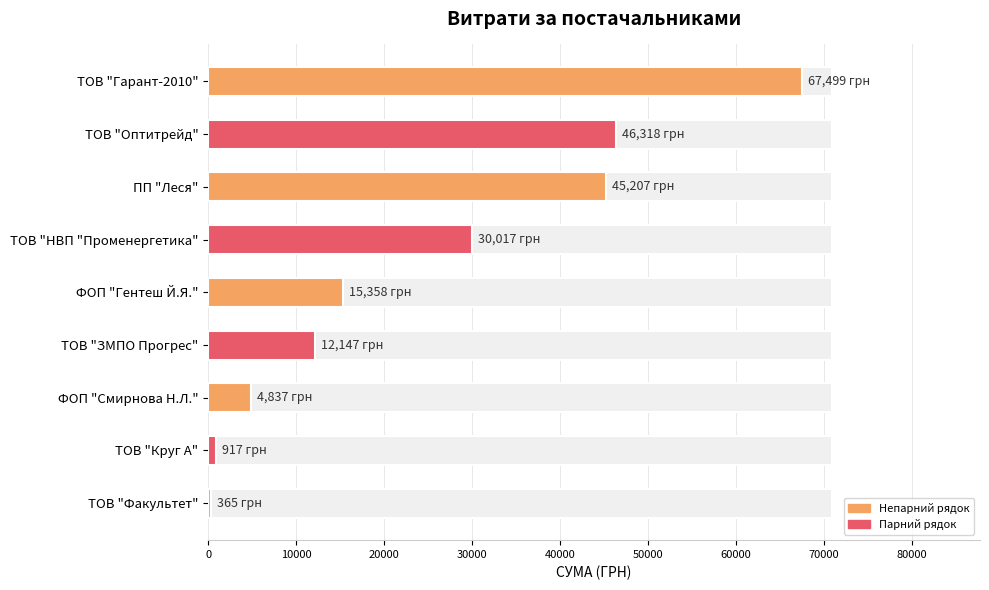

True or false: the data shows 53118.1 at ТОВ "НВП "Променергетика".

False